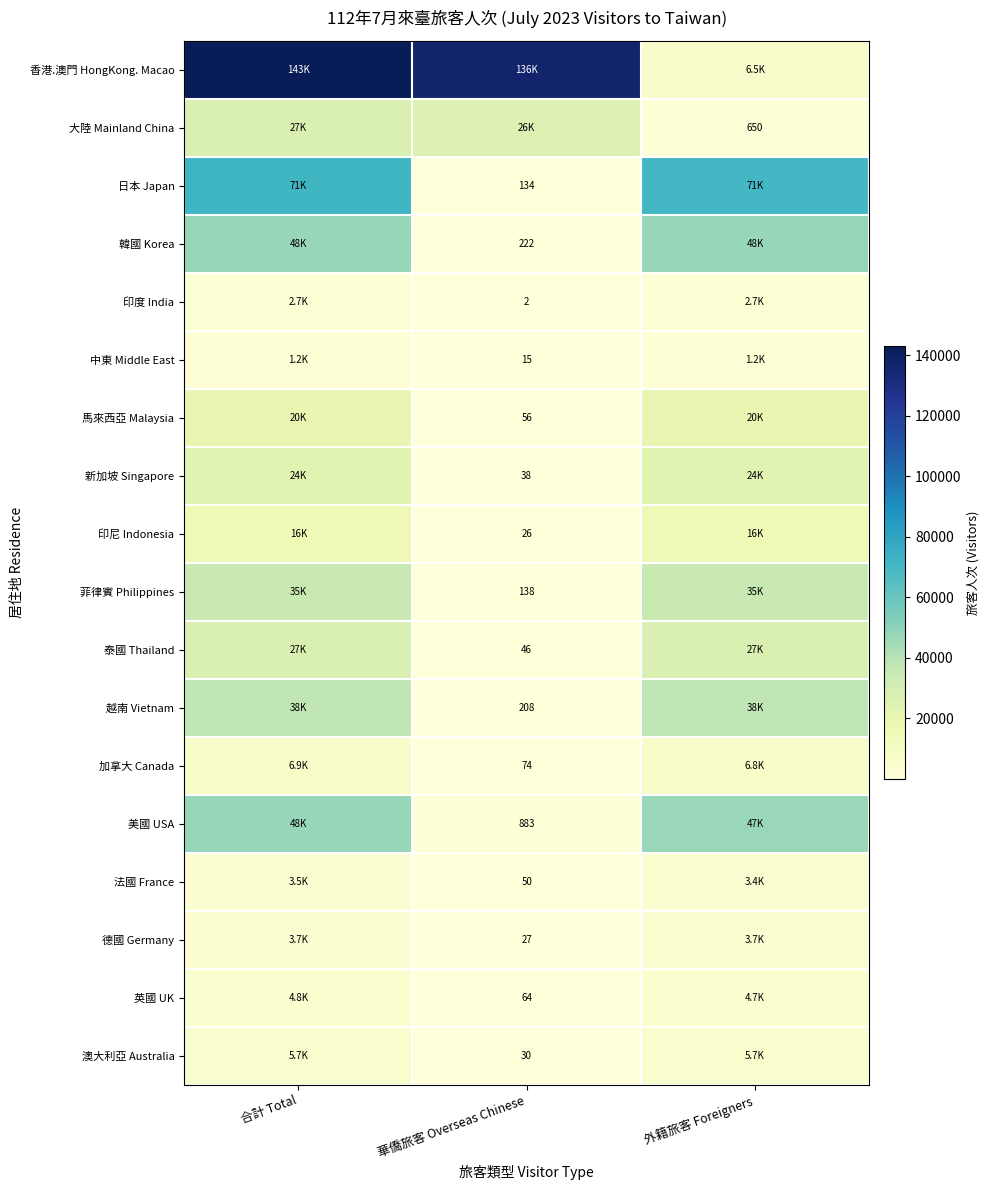

Is the value of 泰國 Thailand at 華僑旅客 Overseas Chinese greater than the value of 印尼 Indonesia at 華僑旅客 Overseas Chinese?

Yes